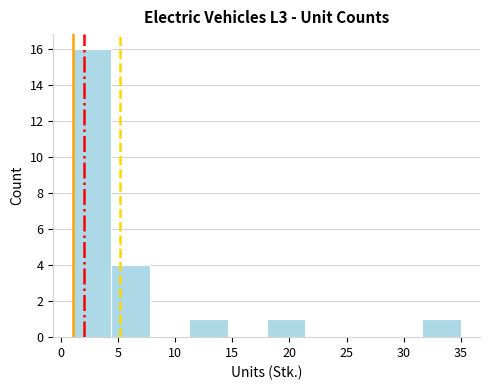

How tall is the bar that spans 11.2 to 14.6 on the x-axis? Neither the bar edges nor the heights are printed on the chart, so give them approximately, as read against the axes.

1